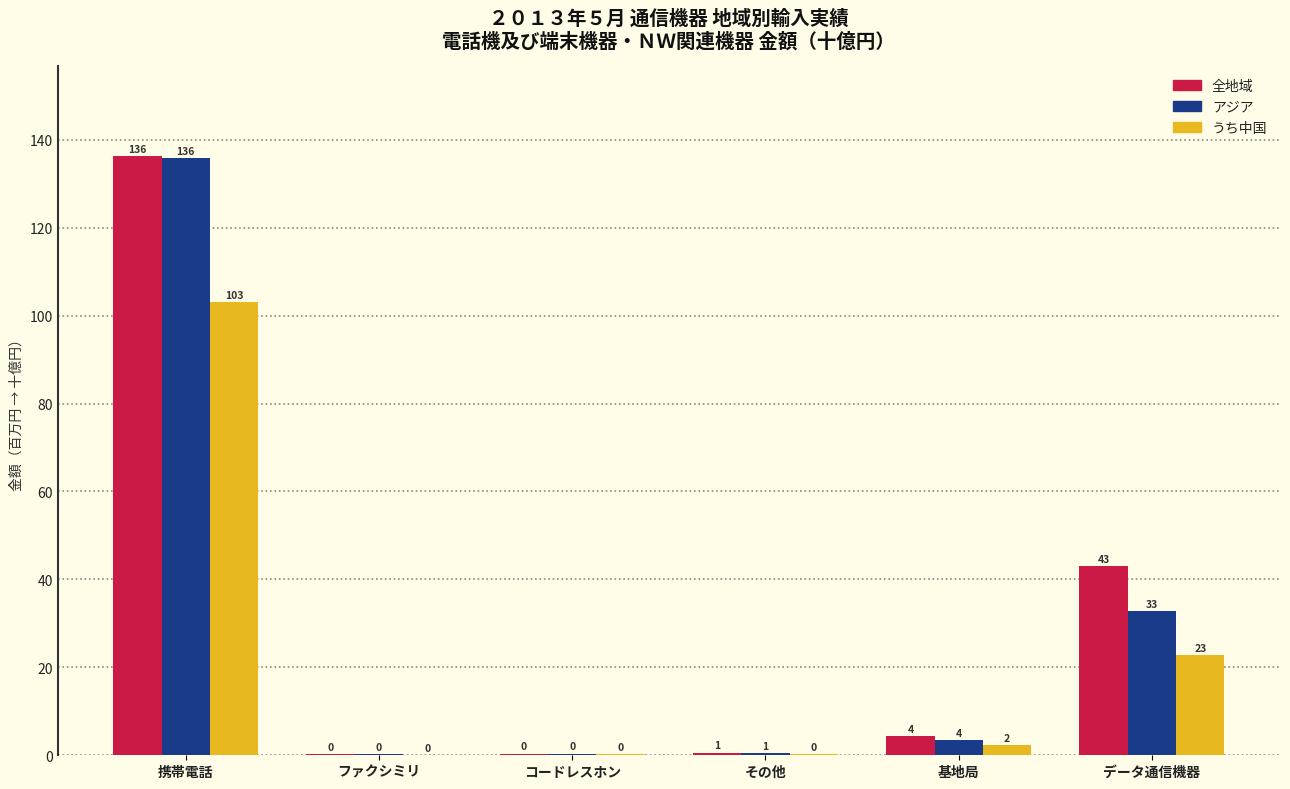

Are the bars grouped side by side (vs. stacked)?

Yes